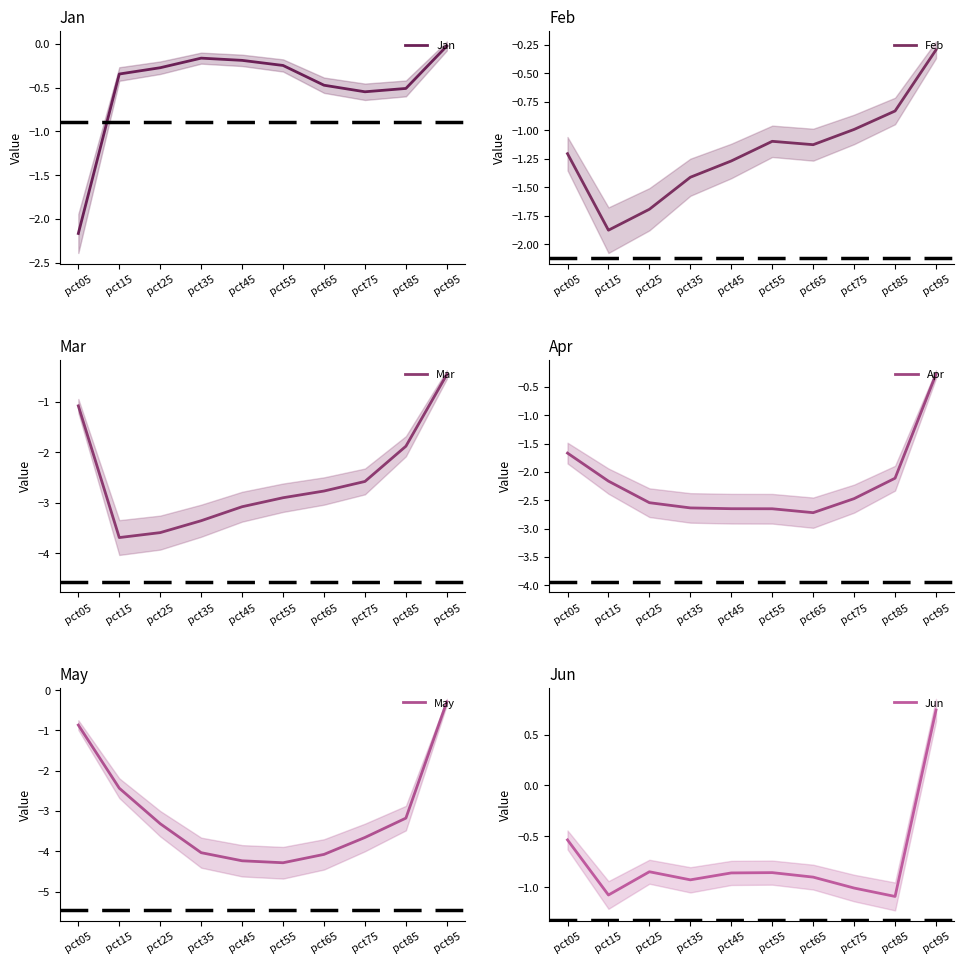

What is the total value across all series at pct55?

-12.0